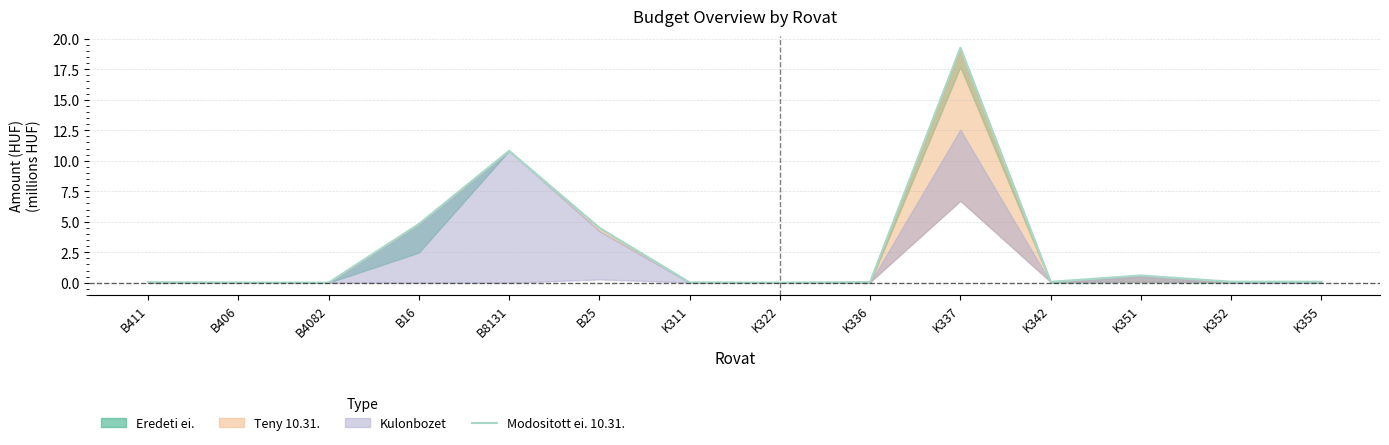

The value at K337 is 32.5. True or false?

False